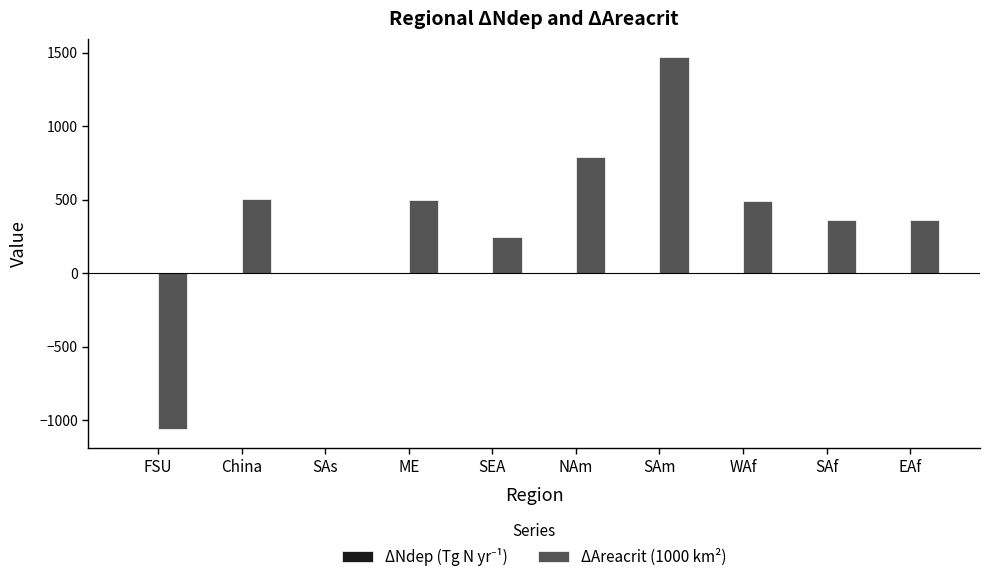

What is the greatest value displayed?

1467.0